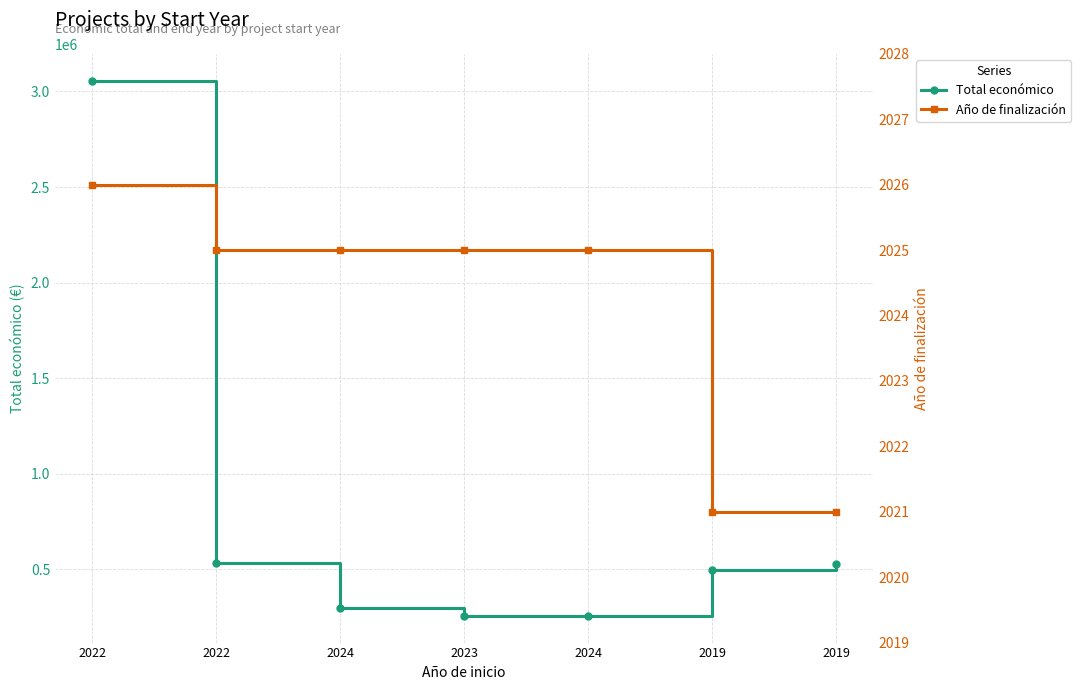

True or false: Total económico and Año de finalización cross at least once.

False